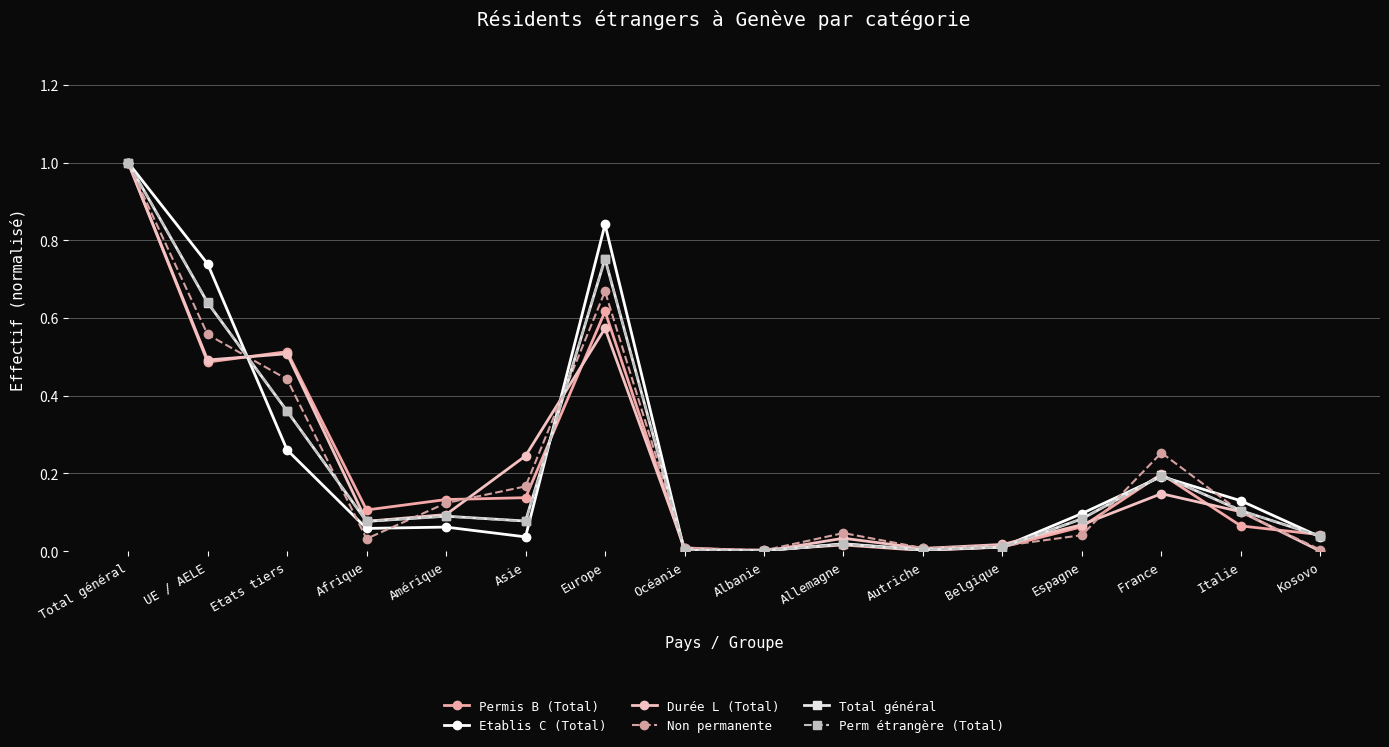

What position from the left is Etats tiers?

3